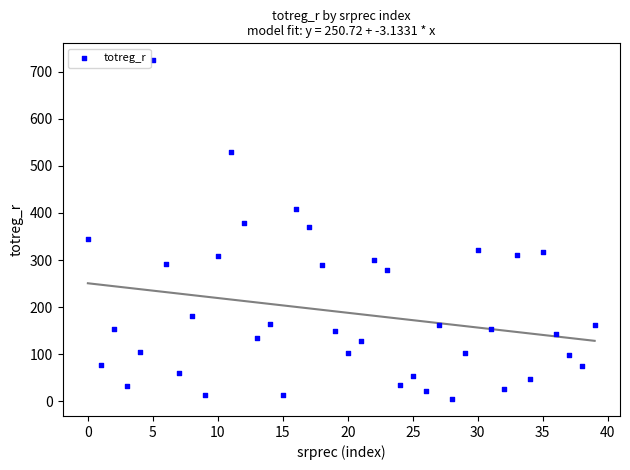

What is the range of Y values (max minus min)?

719